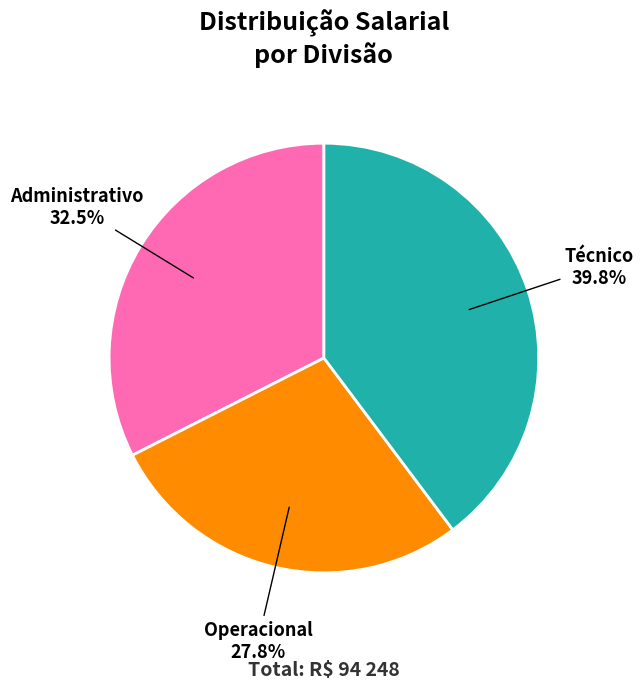

How much of the chart is everything except Administrativo?

67.5%